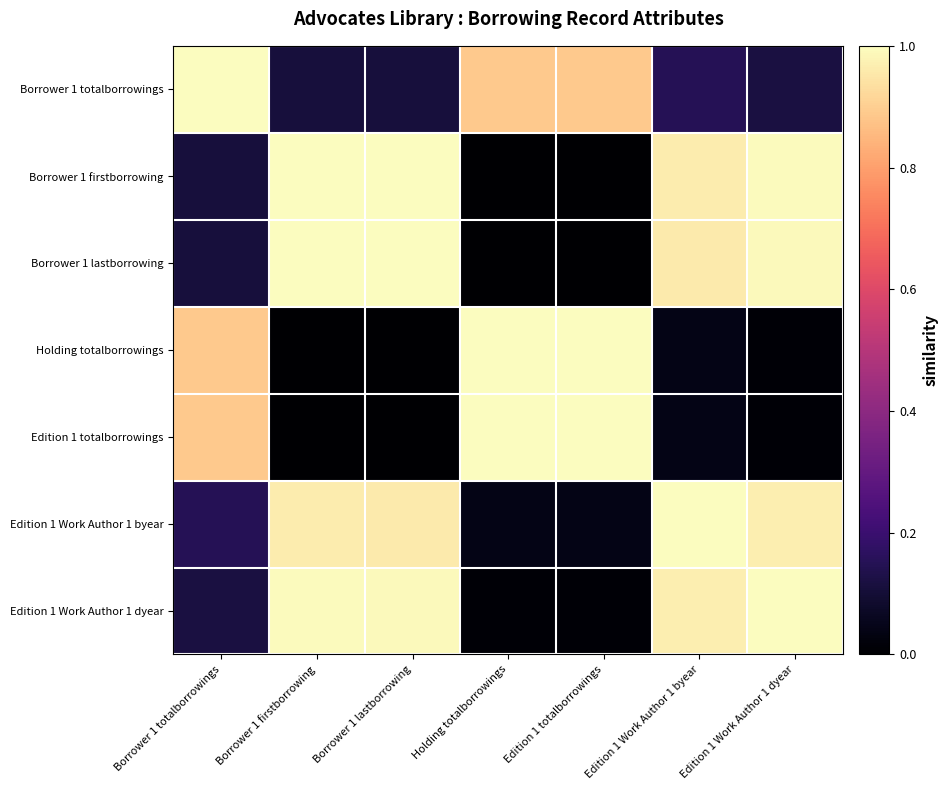

Reading left to right, list all the values displayed in this chart.

Borrower 1 totalborrowings: Borrower 1 totalborrowings=1.0	Borrower 1 firstborrowing=0.1	Borrower 1 lastborrowing=0.1	Holding totalborrowings=0.9	Edition 1 totalborrowings=0.9	Edition 1 Work Author 1 byear=0.2	Edition 1 Work Author 1 dyear=0.1
Borrower 1 firstborrowing: Borrower 1 totalborrowings=0.1	Borrower 1 firstborrowing=1.0	Borrower 1 lastborrowing=1.0	Holding totalborrowings=0.0	Edition 1 totalborrowings=0.0	Edition 1 Work Author 1 byear=1.0	Edition 1 Work Author 1 dyear=1.0
Borrower 1 lastborrowing: Borrower 1 totalborrowings=0.1	Borrower 1 firstborrowing=1.0	Borrower 1 lastborrowing=1.0	Holding totalborrowings=0.0	Edition 1 totalborrowings=0.0	Edition 1 Work Author 1 byear=1.0	Edition 1 Work Author 1 dyear=1.0
Holding totalborrowings: Borrower 1 totalborrowings=0.9	Borrower 1 firstborrowing=0.0	Borrower 1 lastborrowing=0.0	Holding totalborrowings=1.0	Edition 1 totalborrowings=1.0	Edition 1 Work Author 1 byear=0.0	Edition 1 Work Author 1 dyear=0.0
Edition 1 totalborrowings: Borrower 1 totalborrowings=0.9	Borrower 1 firstborrowing=0.0	Borrower 1 lastborrowing=0.0	Holding totalborrowings=1.0	Edition 1 totalborrowings=1.0	Edition 1 Work Author 1 byear=0.0	Edition 1 Work Author 1 dyear=0.0
Edition 1 Work Author 1 byear: Borrower 1 totalborrowings=0.2	Borrower 1 firstborrowing=1.0	Borrower 1 lastborrowing=1.0	Holding totalborrowings=0.0	Edition 1 totalborrowings=0.0	Edition 1 Work Author 1 byear=1.0	Edition 1 Work Author 1 dyear=1.0
Edition 1 Work Author 1 dyear: Borrower 1 totalborrowings=0.1	Borrower 1 firstborrowing=1.0	Borrower 1 lastborrowing=1.0	Holding totalborrowings=0.0	Edition 1 totalborrowings=0.0	Edition 1 Work Author 1 byear=1.0	Edition 1 Work Author 1 dyear=1.0